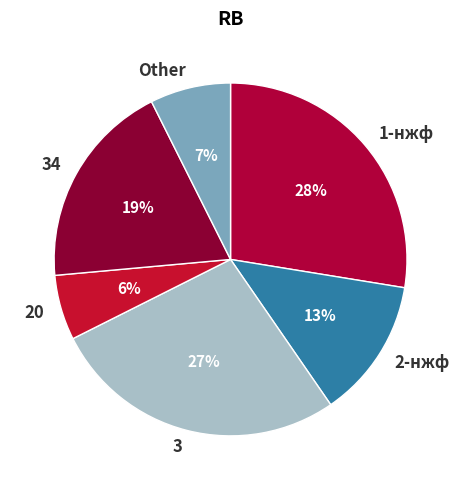

Between 1-нжф and 20, which is larger?

1-нжф